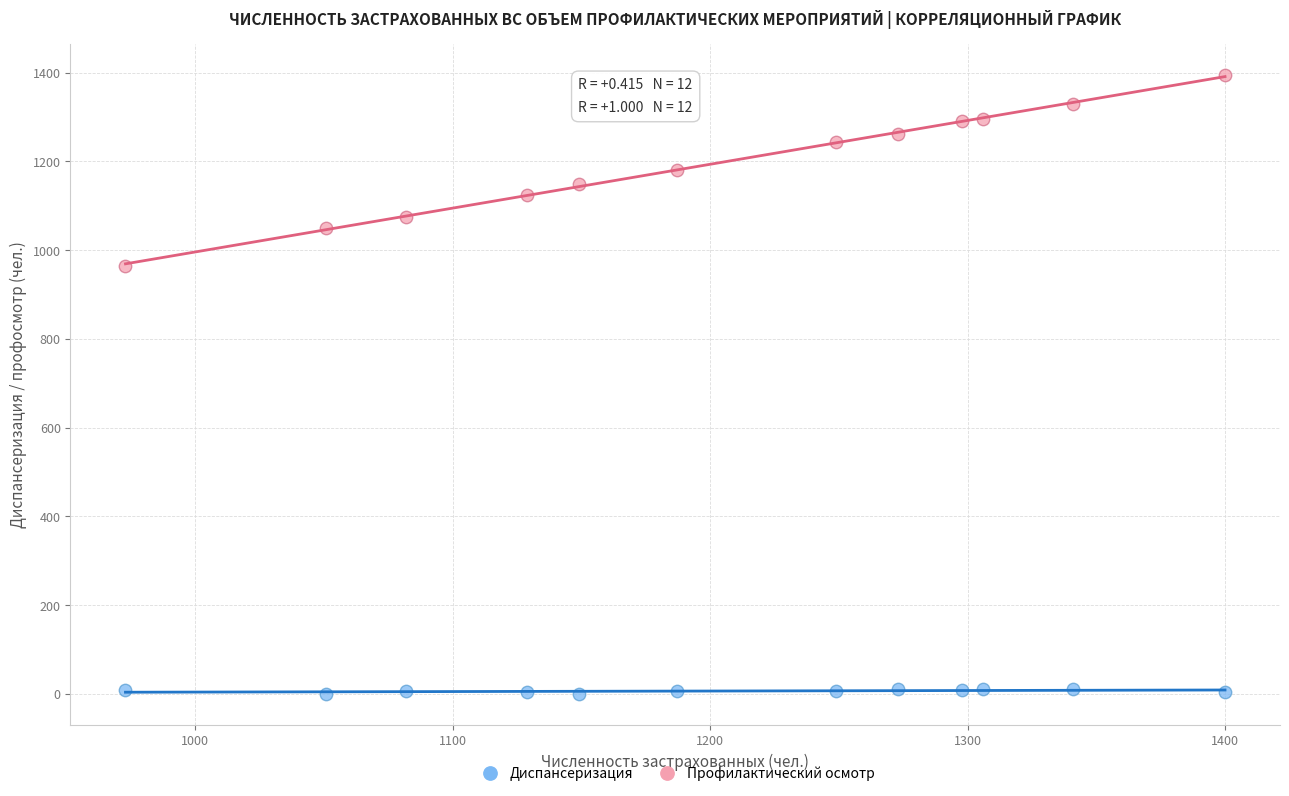

What is the X range (max minus min) for the scatter plot?

427